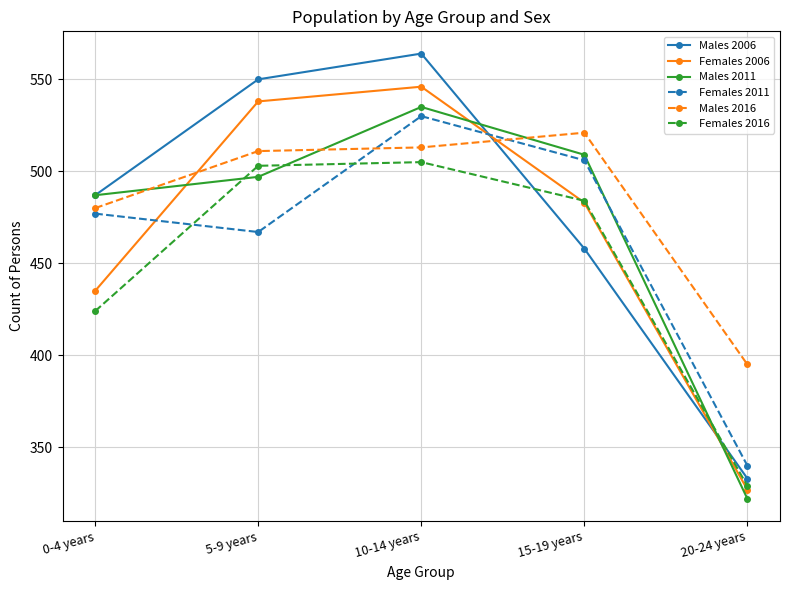

Is it true that Females 2011 equals 299 at 5-9 years?

False